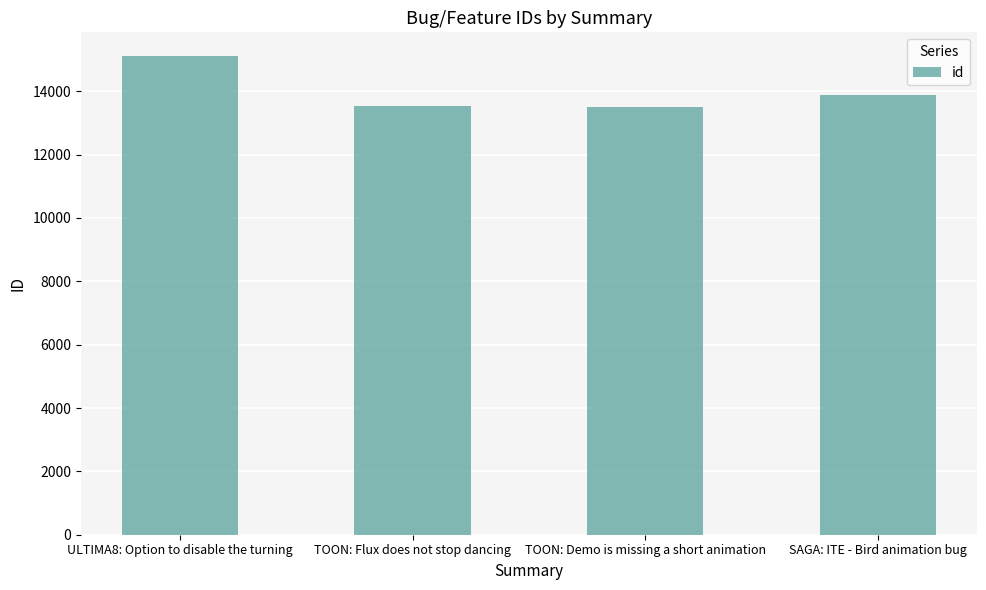

How many data points does each series have?

4